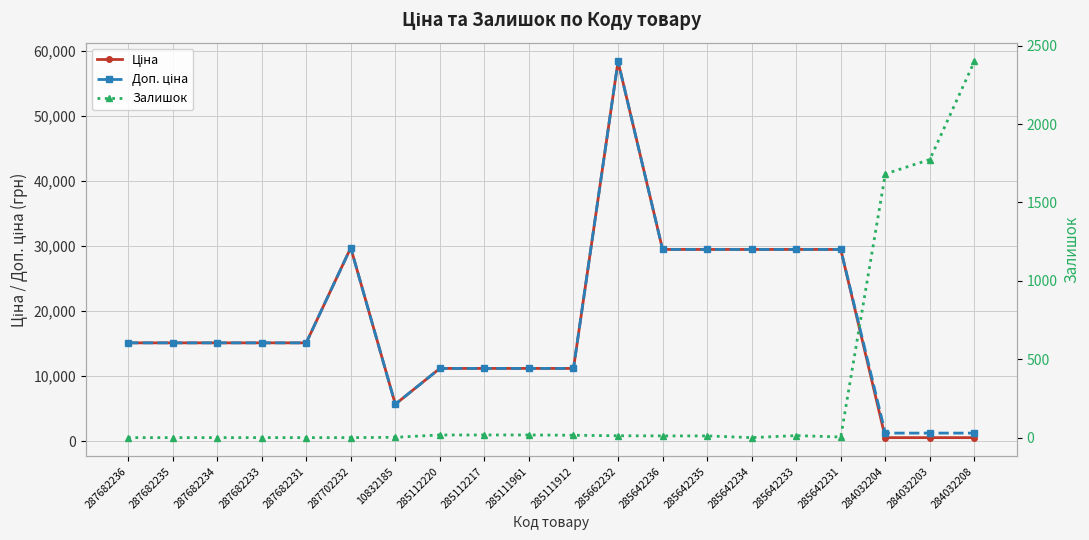

At which label does Ціна first exceed 15120?

287702232